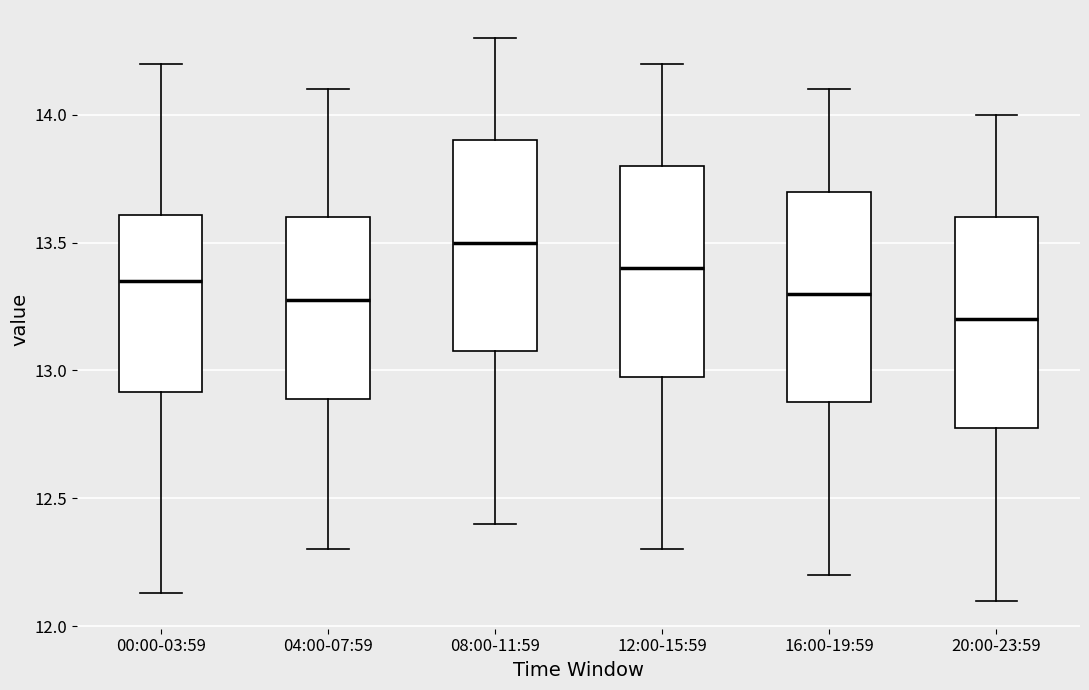

Which box has the highest median line?

08:00-11:59